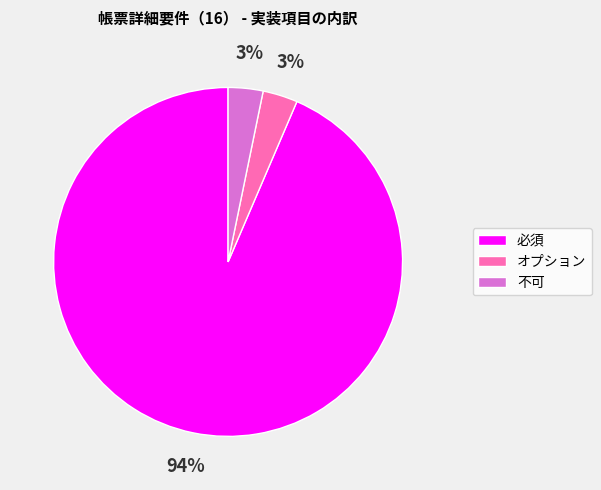

Which category accounts for the majority?

必須